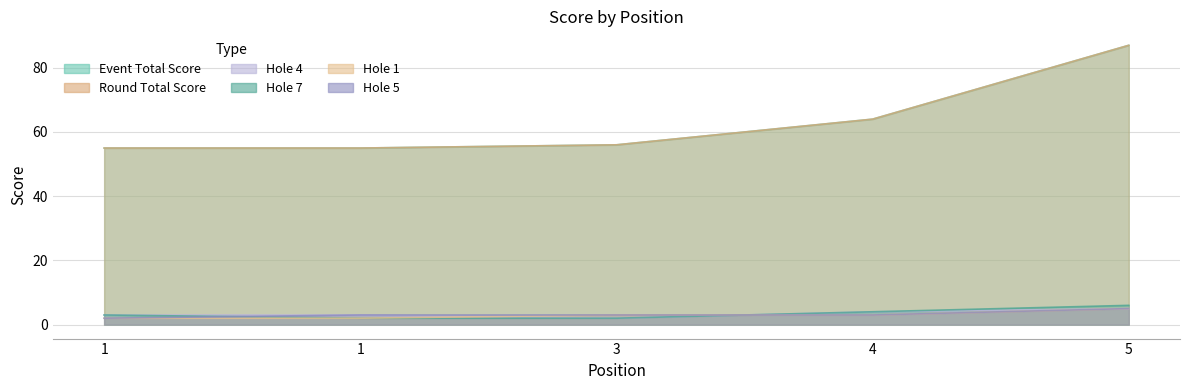

What is the value of the hole_7 point at the 2nd from the left?

3